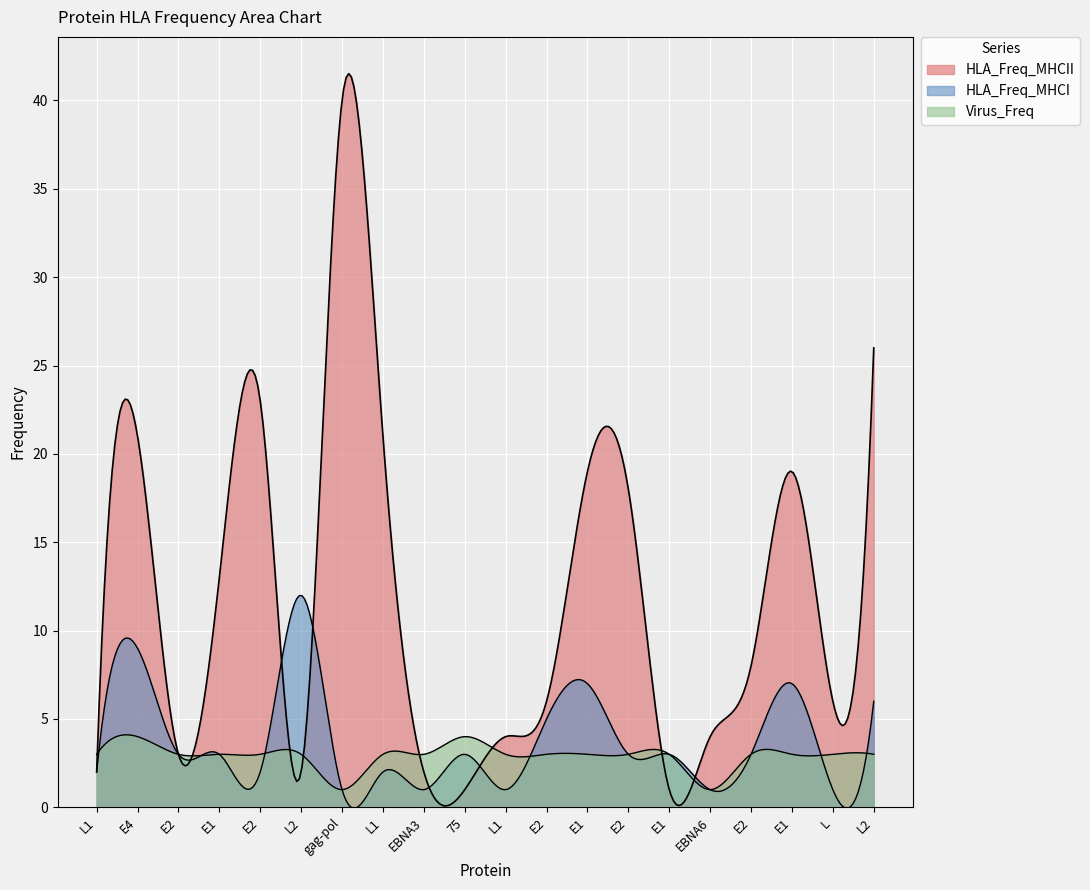

What is the total value across all series at 75?

8